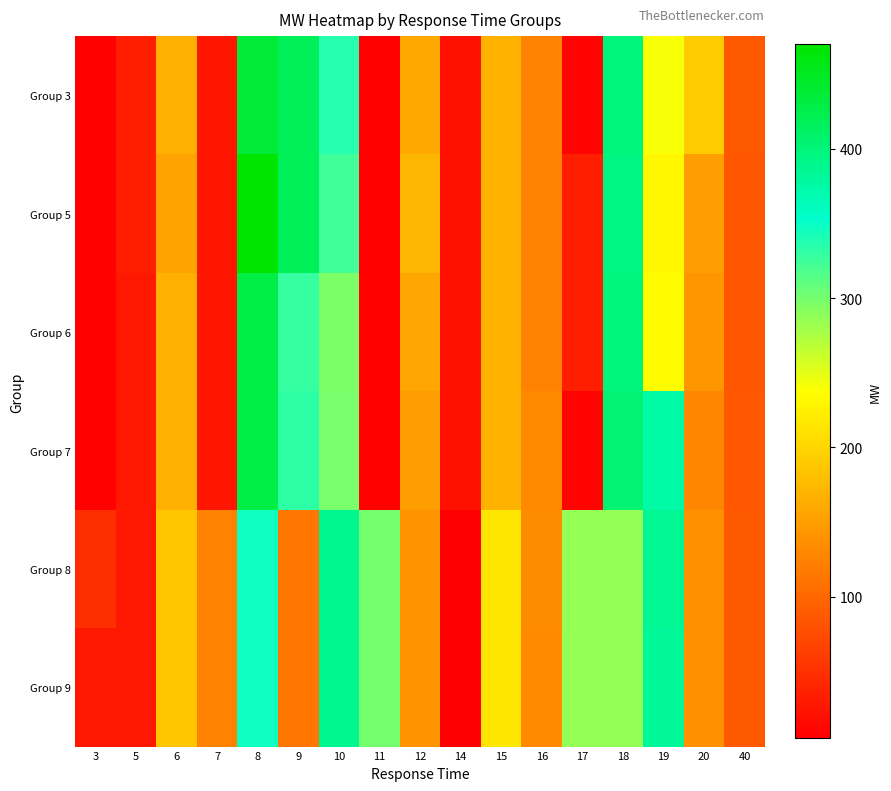

At 16, list the series in order from smallest to largest.

Group 5, Group 3, Group 6, Group 7, Group 9, Group 8